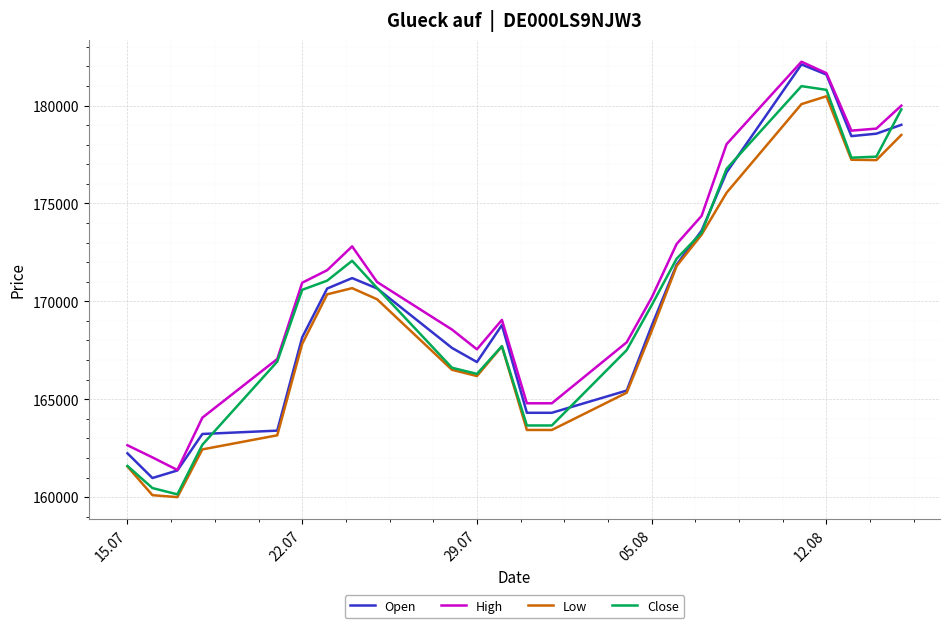

Is this an area chart (filled region under the line)?

No